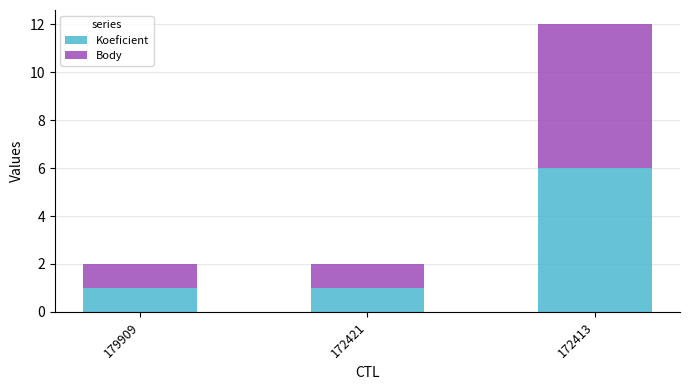

What is the total value across all series at 172421?

2